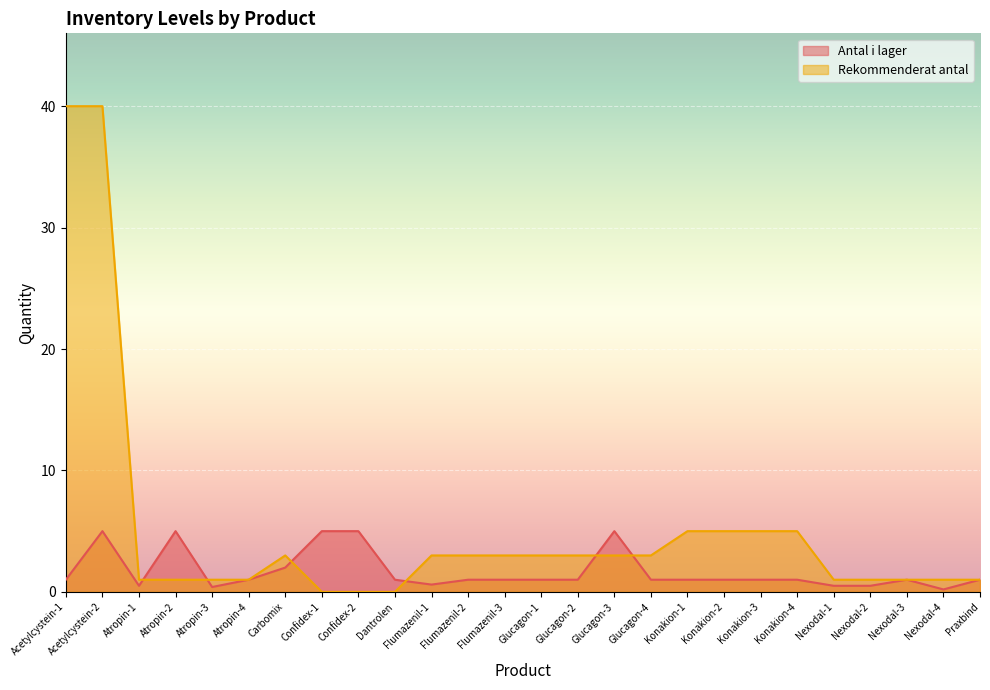

Reading left to right, transcribe all the data shown in this chart.

Antal i lager: 1.0	5.0	0.5	5.0	0.4	1.0	2.0	5.0	5.0	1.0	0.6	1.0	1.0	1.0	1.0	5.0	1.0	1.0	1.0	1.0	1.0	0.5	0.5	1.0	0.2	1.0
Rekommenderat antal: 40.0	40.0	1.0	1.0	1.0	1.0	3.0	0.0	0.0	0.0	3.0	3.0	3.0	3.0	3.0	3.0	3.0	5.0	5.0	5.0	5.0	1.0	1.0	1.0	1.0	1.0